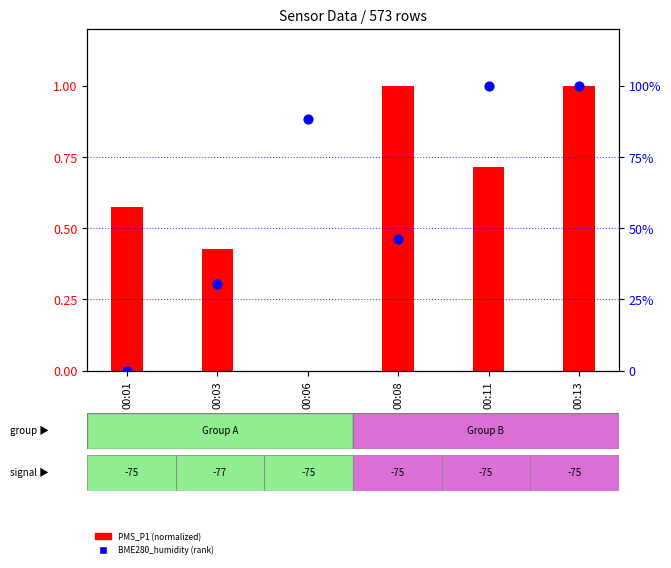

What is the total value across all series at 00:06?

88.4